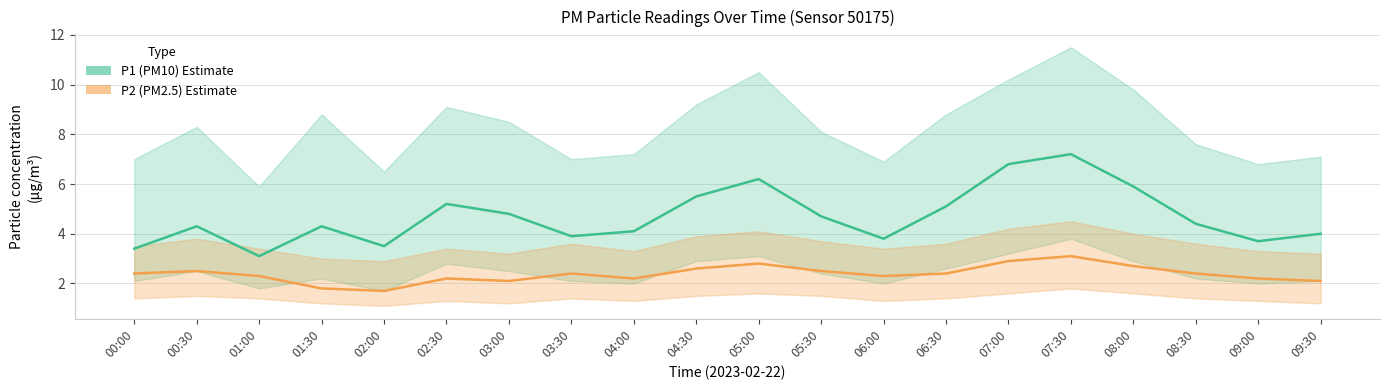

True or false: P2 (PM2.5) and P1 (PM10) cross at least once.

False